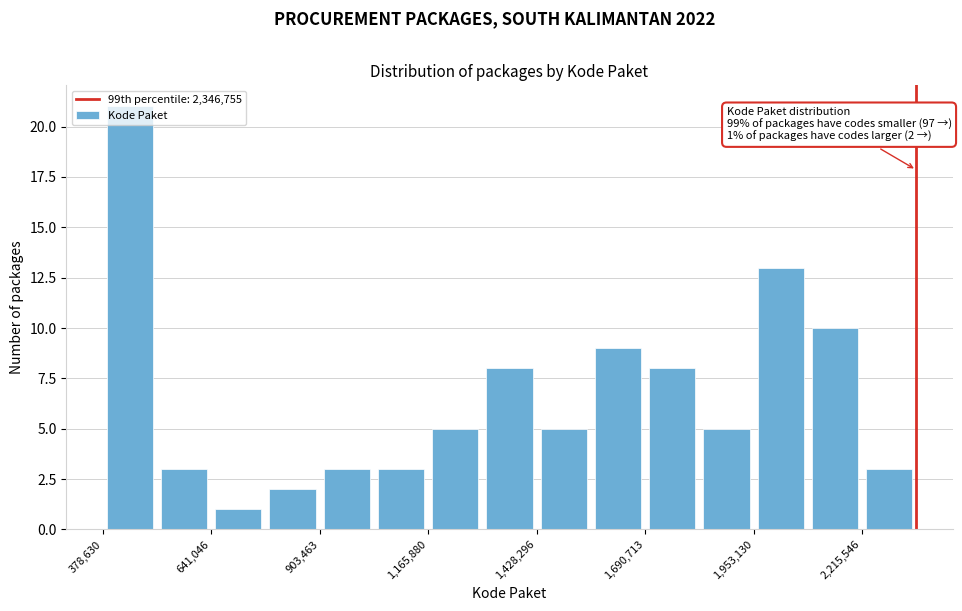

Read against the x-axis, roughly where is the centre of the tallest bar?

450000